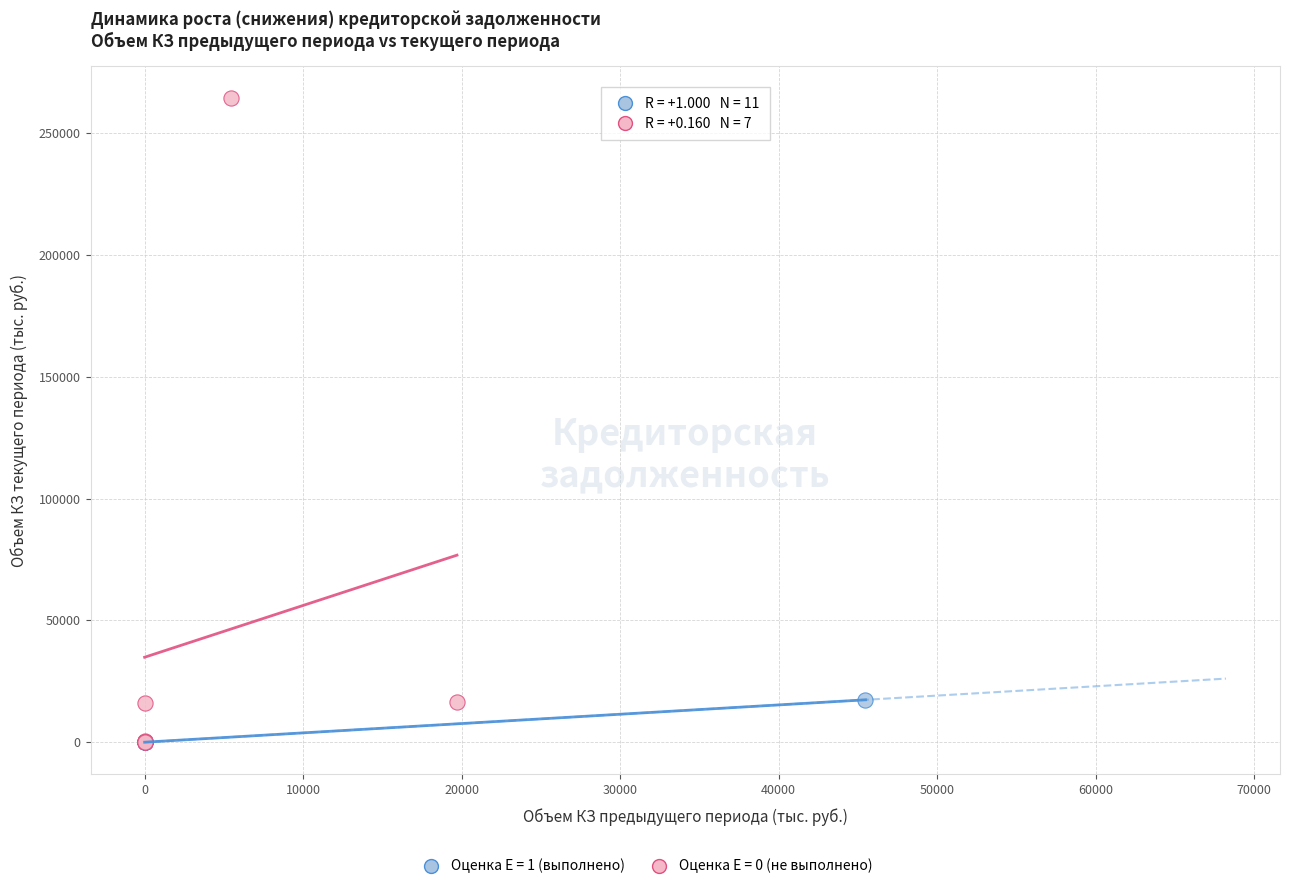

Which series has the largest Y range (max minus min)?

Оценка E = 0 (не выполнено)